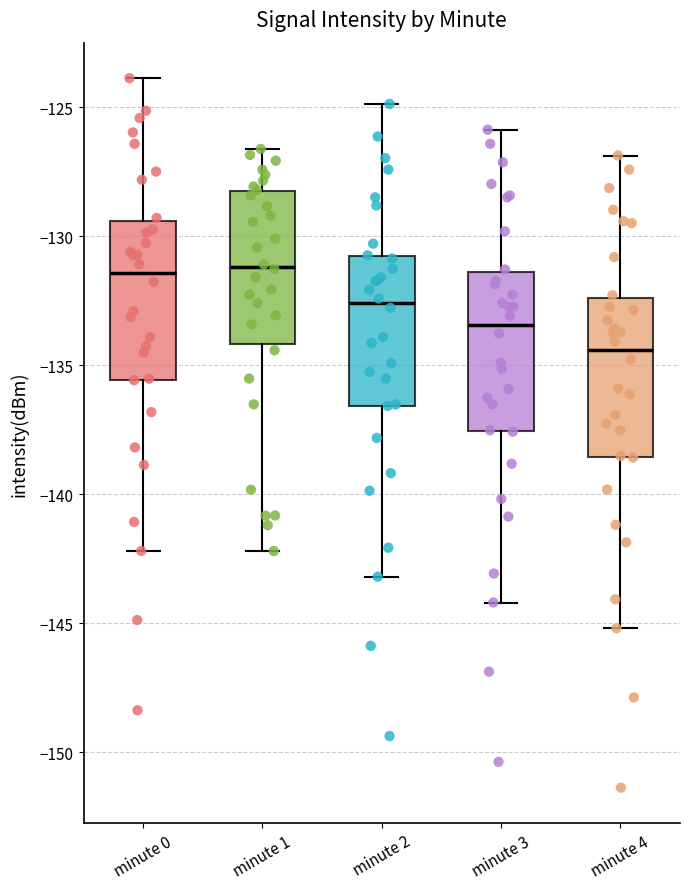

Which box's median line is the lowest?

minute 4